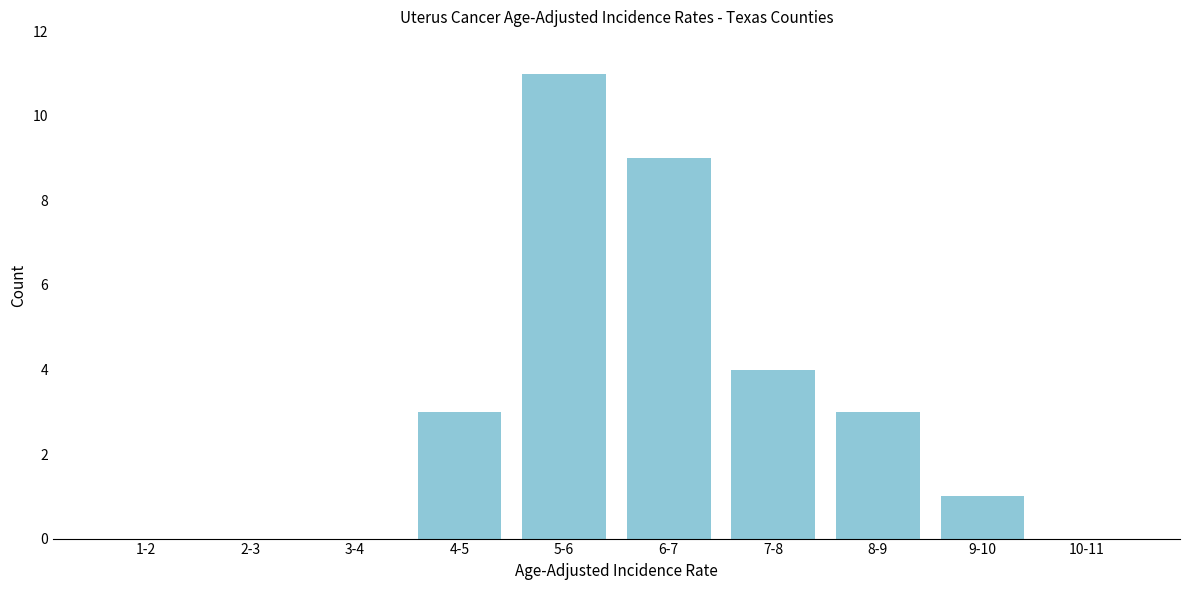

Reading left to right, list all the values displayed in this chart.

1-2=0	2-3=0	3-4=0	4-5=3	5-6=11	6-7=9	7-8=4	8-9=3	9-10=1	10-11=0